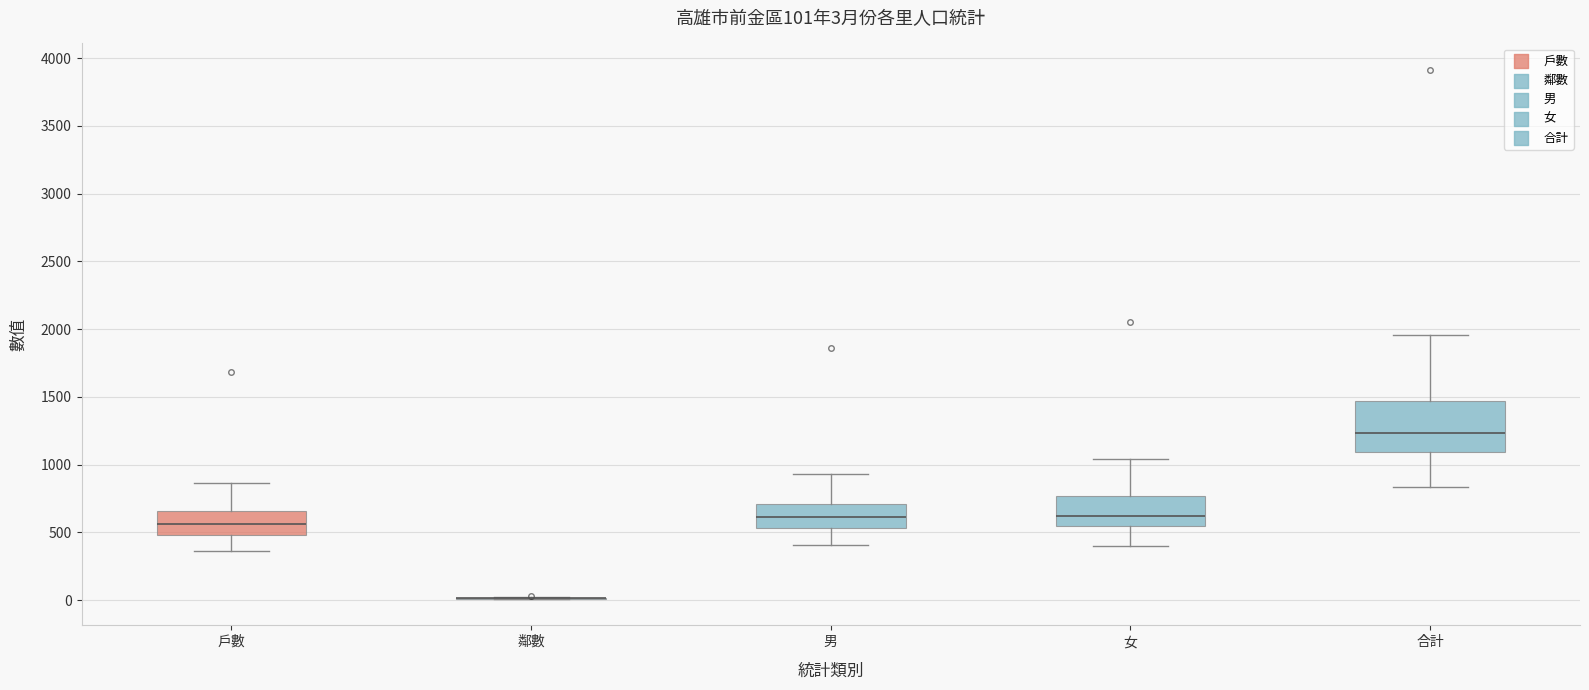

Comparing the boxes themselves (not the whiskers), which one is the tallest?

合計